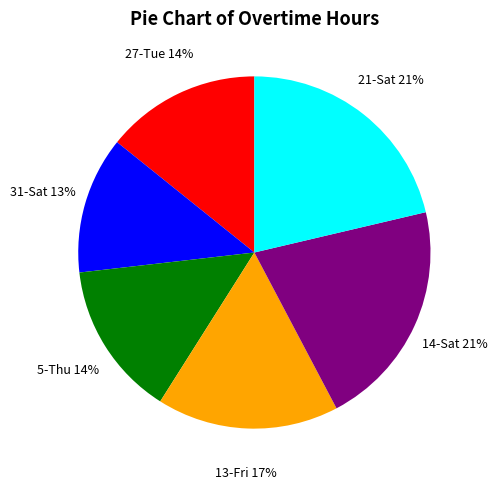

To the nearest percent, what is the combined percentage of 31-Sat and 27-Tue?

27%